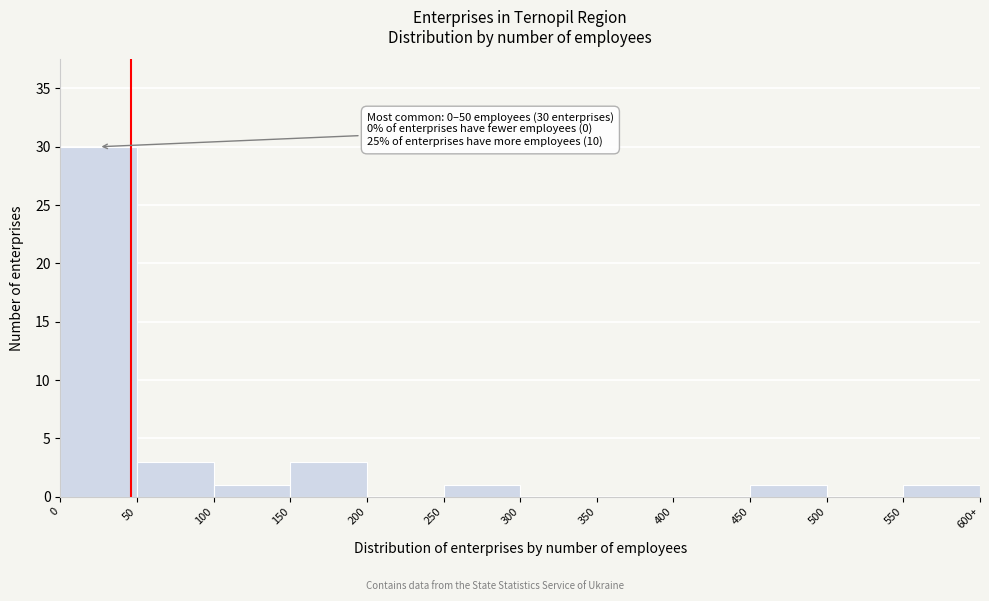

Reading left to right, transcribe all the data shown in this chart.

0=30	50=3	100=1	150=3	200=0	250=1	300=0	350=0	400=0	450=1	500=0	550=1